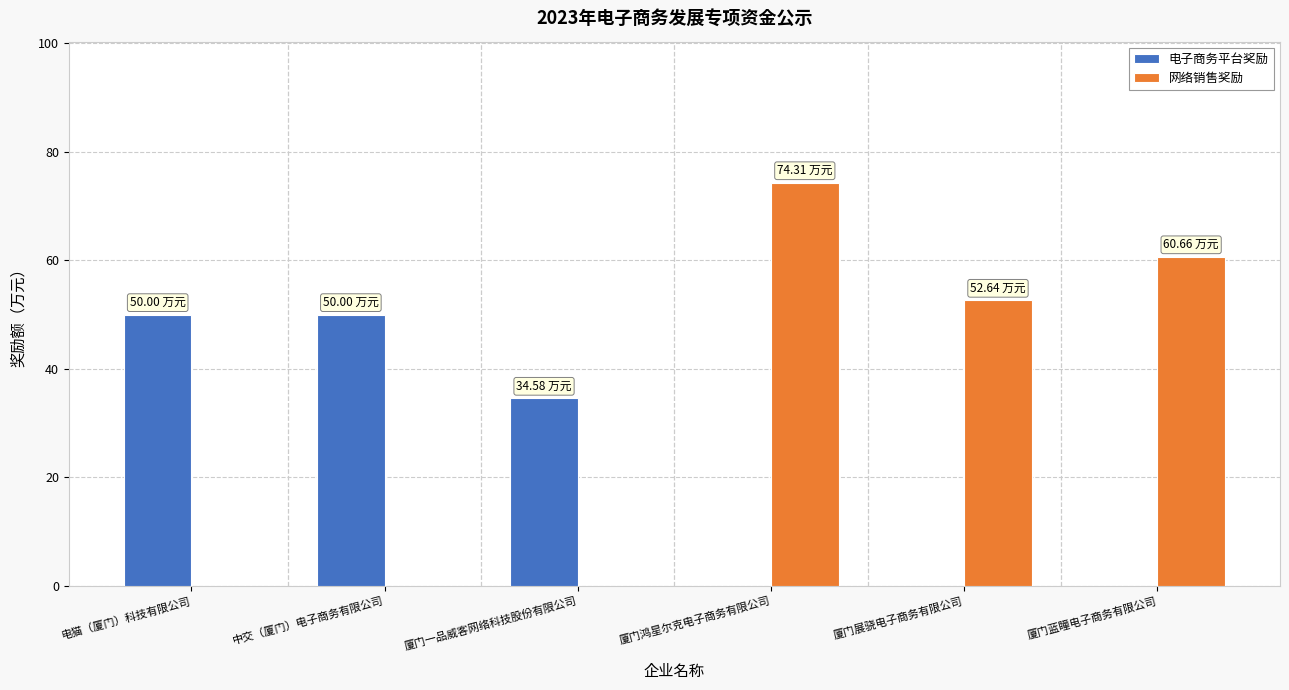

At which category is the sum across all series the highest?

厦门鸿星尔克电子商务有限公司